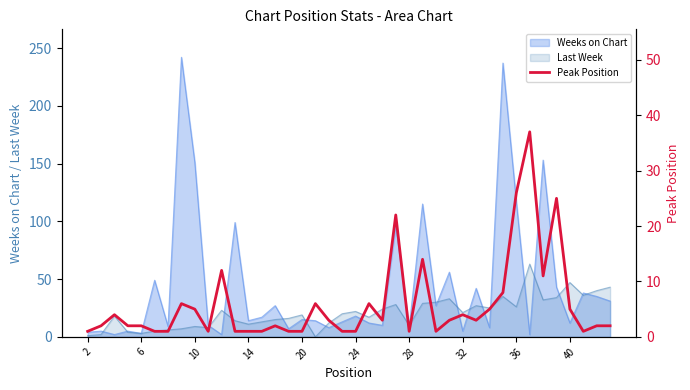

True or false: Last Week has a value of 21 at 32.

True